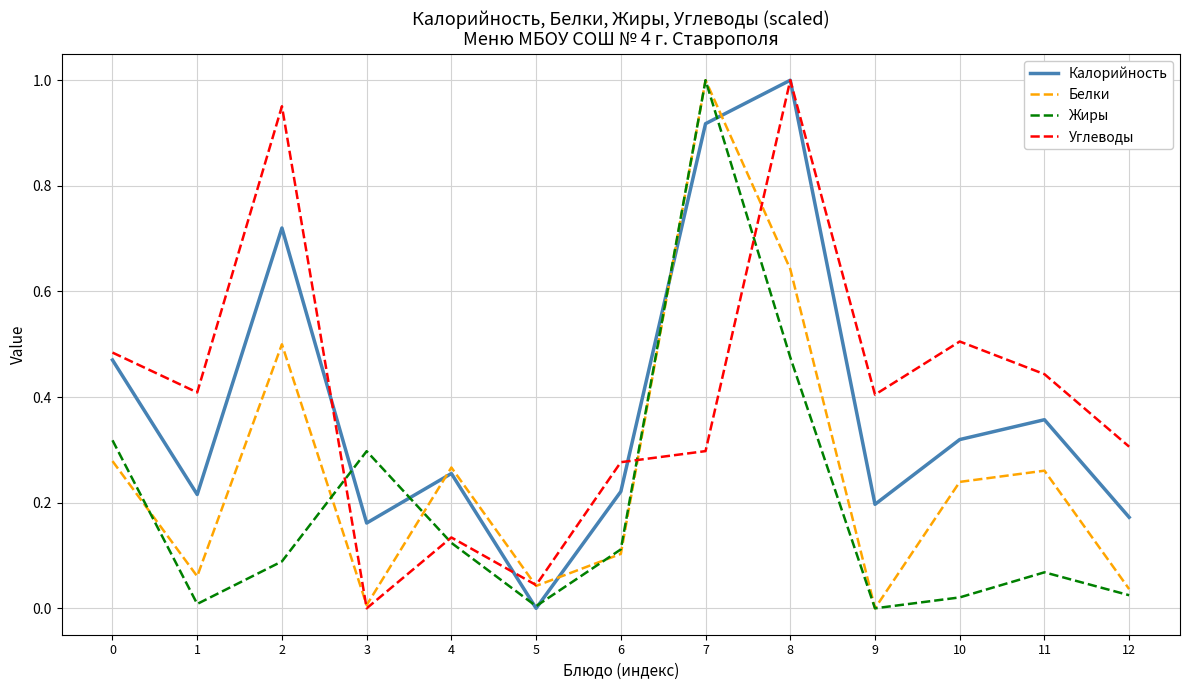

At which category is the sum across all series the highest?

7